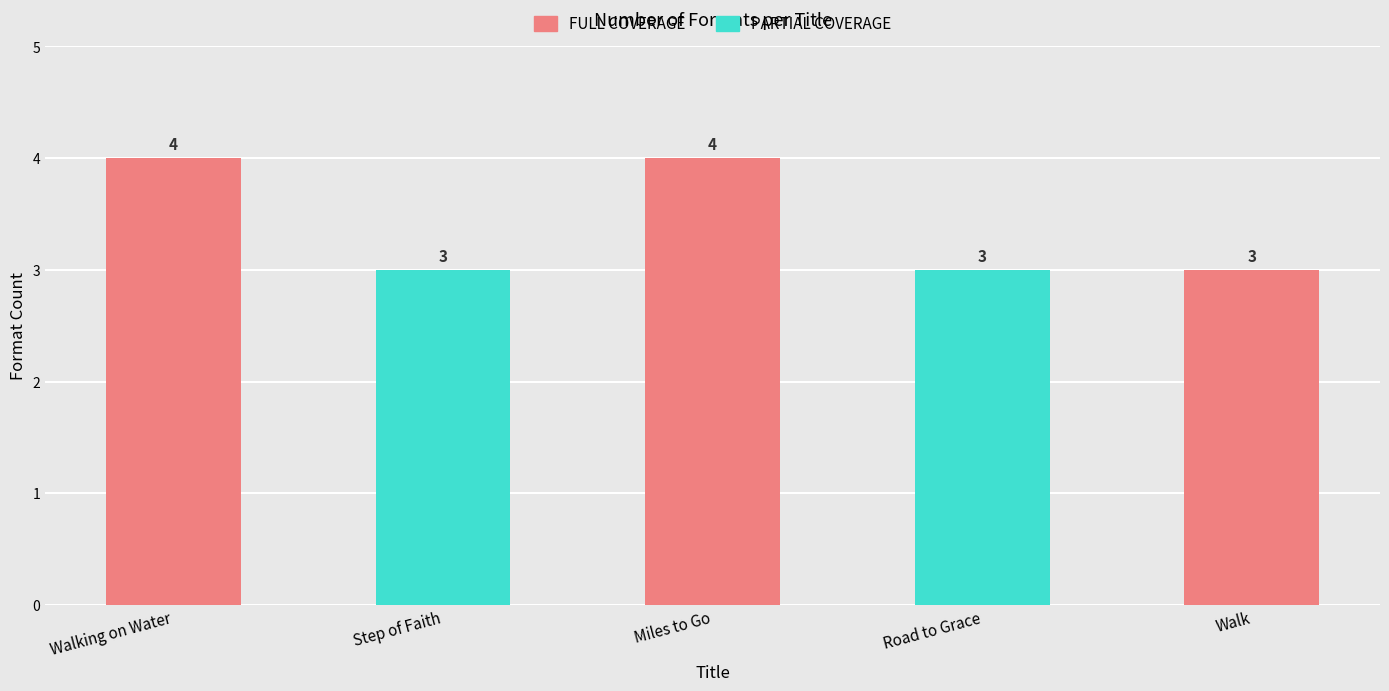

Reading left to right, what are all the values shown in this chart?

Walking on Water=4	Step of Faith=3	Miles to Go=4	Road to Grace=3	Walk=3